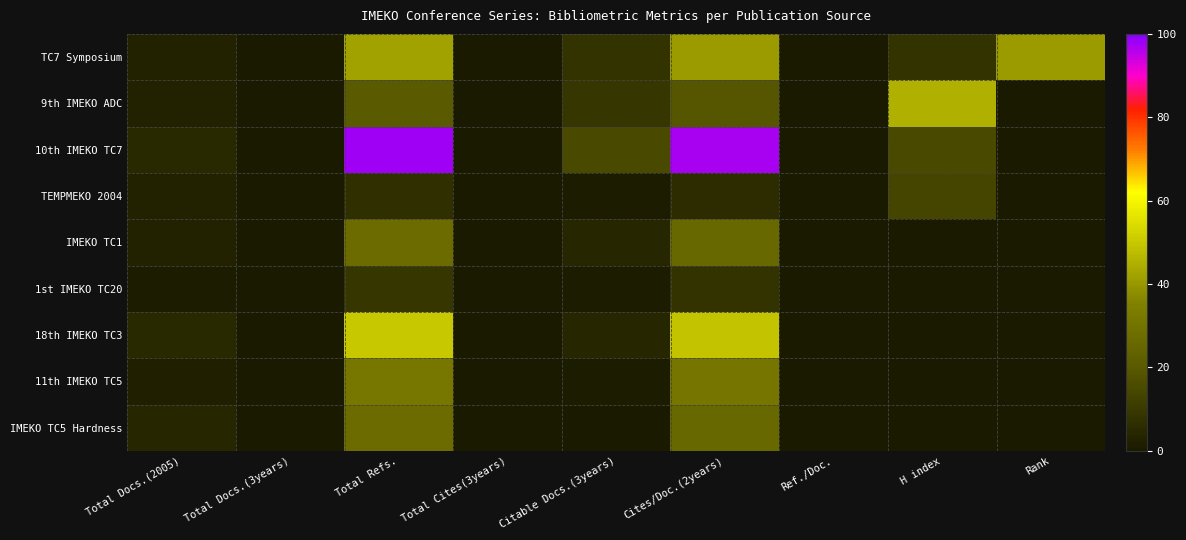

Between H index and Total Cites(3years), which is larger?

H index